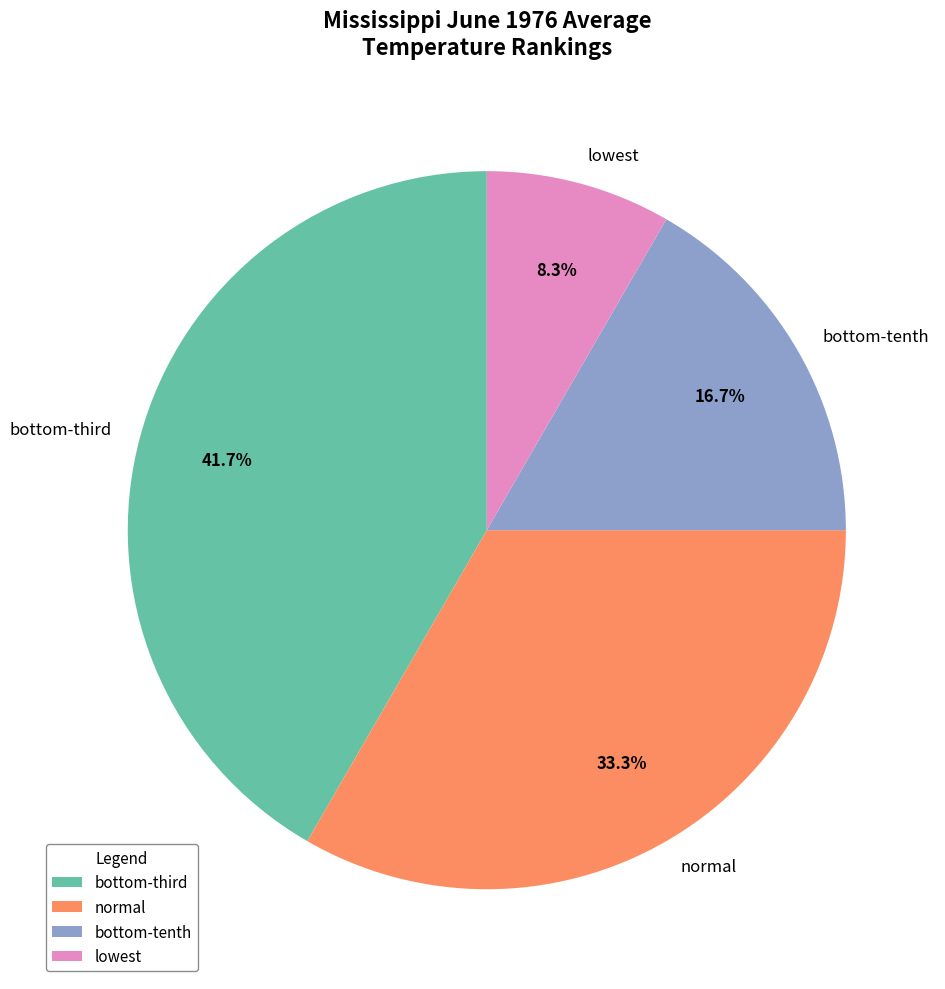

Does lowest account for over 50% of the chart?

No